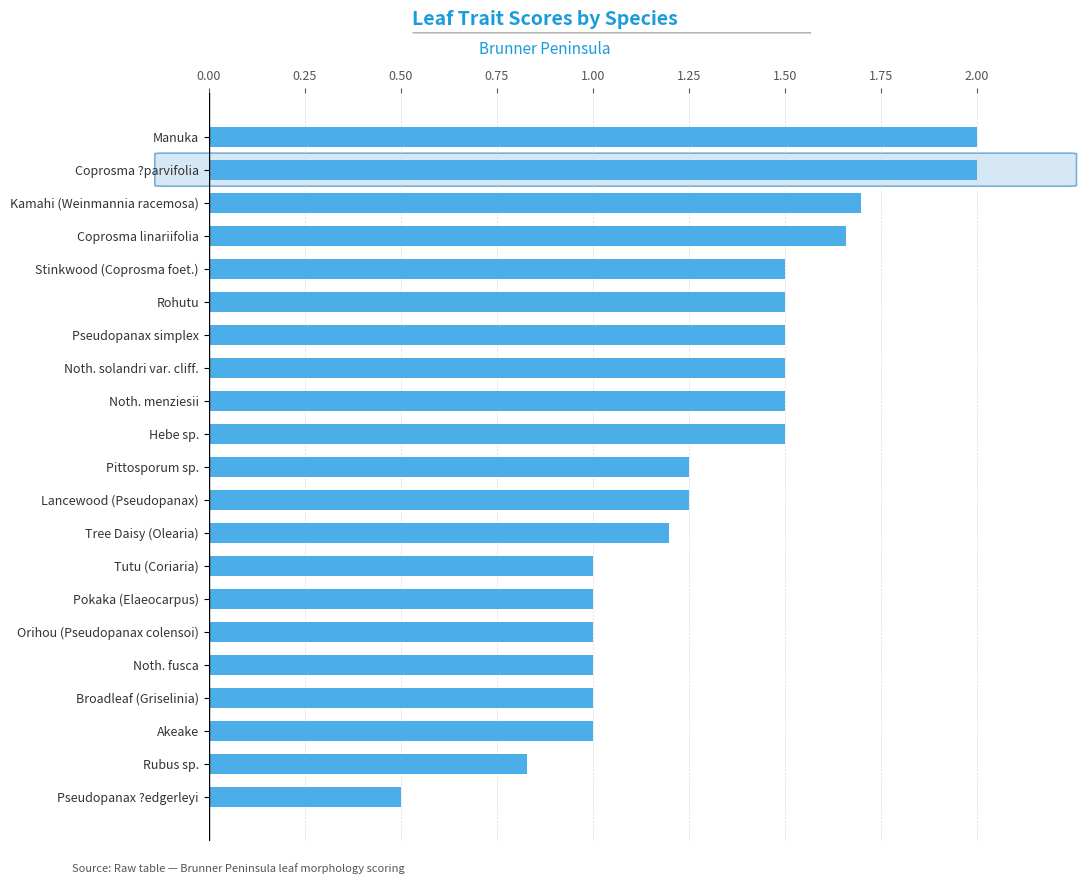

How many values are between 1 and 2?

19